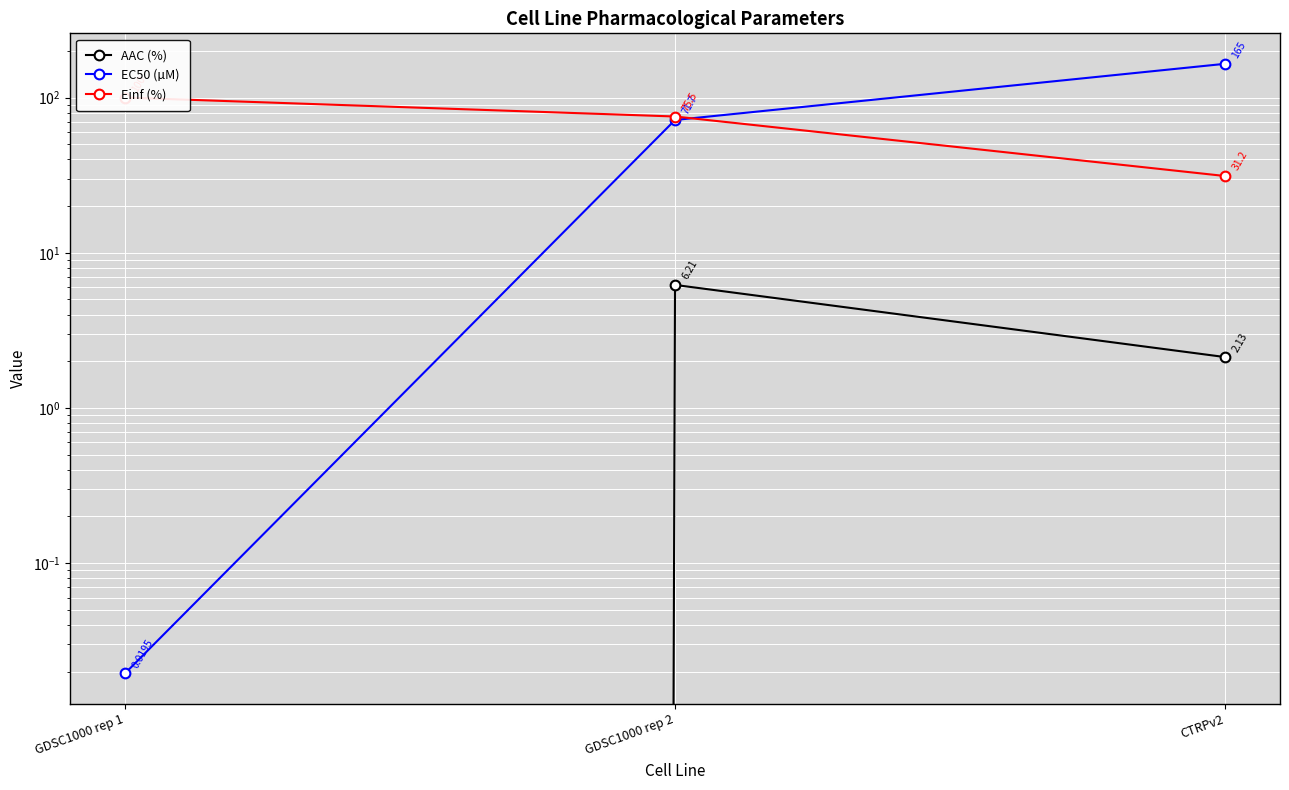

Is this an area chart (filled region under the line)?

No